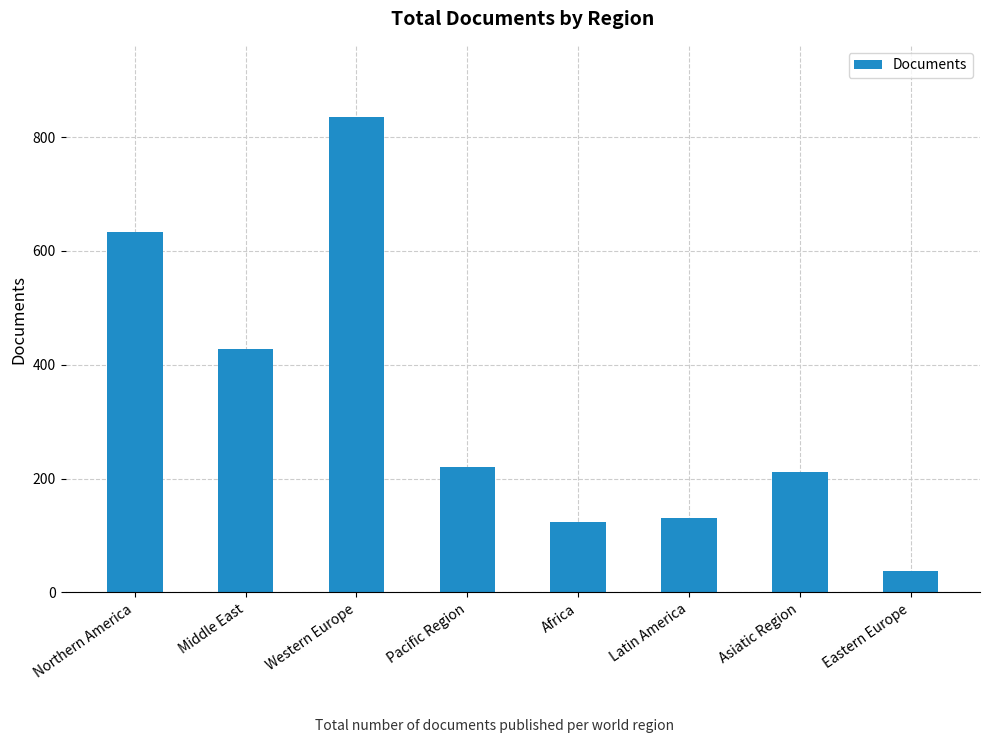

What is the difference between the maximum and minimum values?

797